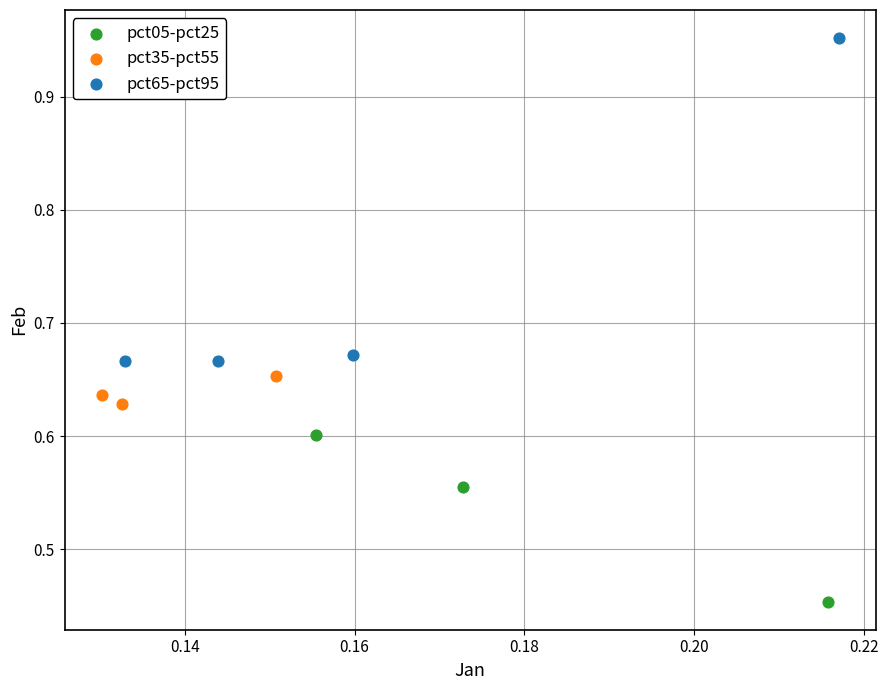

What are all the series names shown in the legend?

pct05-pct25, pct35-pct55, pct65-pct95